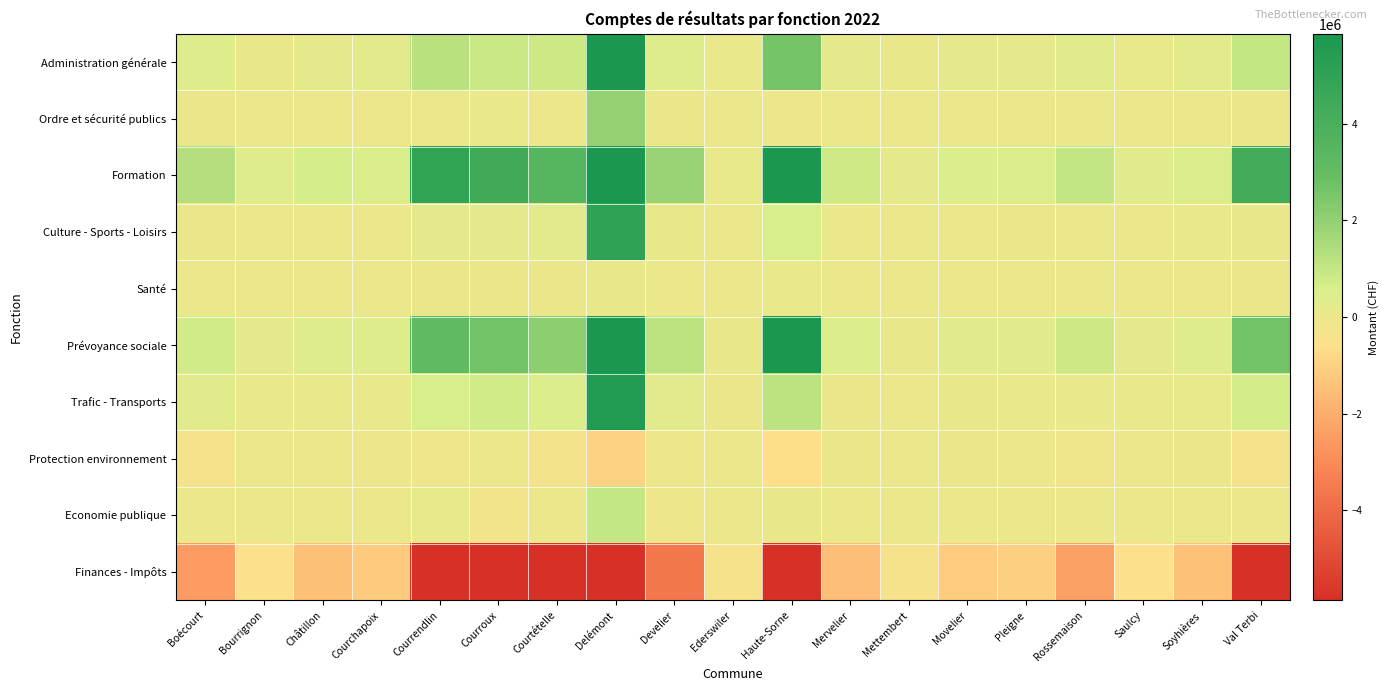

Reading left to right, what are all the values shown in this chart?

Administration générale: Boécourt=367874.2	Bourrignon=78292.6	Châtillon=182665.0	Courchapoix=248860.5	Courrendlin=1215652.6	Courroux=873386.0	Courtételle=841534.6	Delémont=5883723.4	Develier=424935.9	Ederswiler=64376.6	Haute-Sorne=2577332.4	Mervelier=178020.8	Mettembert=71390.6	Movelier=187242.2	Pleigne=167454.4	Rossemaison=316840.2	Saulcy=119012.0	Soyhières=267380.2	Val Terbi=985247.2
Ordre et sécurité publics: Boécourt=33413.9	Bourrignon=1368.7	Châtillon=20286.6	Courchapoix=-23148.5	Courrendlin=-2045.6	Courroux=56421.0	Courtételle=-39218.6	Delémont=1946632.9	Develier=42482.4	Ederswiler=16740.9	Haute-Sorne=-69580.8	Mervelier=6417.2	Mettembert=618.1	Movelier=9491.8	Pleigne=21759.5	Rossemaison=-1725.5	Saulcy=6747.2	Soyhières=-1534.7	Val Terbi=27918.8
Formation: Boécourt=1308218.5	Bourrignon=344557.3	Châtillon=623649.3	Courchapoix=580041.0	Courrendlin=4927294.6	Courroux=4378520.0	Courtételle=3531831.0	Delémont=16340285.8	Develier=1859112.3	Ederswiler=135427.0	Haute-Sorne=9514863.2	Mervelier=787066.1	Mettembert=144939.3	Movelier=537874.4	Pleigne=489261.9	Rossemaison=1019371.2	Saulcy=319243.0	Soyhières=573321.5	Val Terbi=4281903.2
Culture - Sports - Loisirs: Boécourt=26712.3	Bourrignon=11650.0	Châtillon=7042.2	Courchapoix=8211.0	Courrendlin=141192.0	Courroux=223090.0	Courtételle=238751.0	Delémont=5017183.7	Develier=80755.8	Ederswiler=0.0	Haute-Sorne=615835.6	Mervelier=17317.9	Mettembert=2284.7	Movelier=8719.5	Pleigne=36553.7	Rossemaison=18640.3	Saulcy=22869.1	Soyhières=50662.5	Val Terbi=83704.9
Santé: Boécourt=5002.9	Bourrignon=3624.1	Châtillon=3710.6	Courchapoix=2376.3	Courrendlin=33205.1	Courroux=23284.0	Courtételle=26113.8	Delémont=92744.0	Develier=11106.6	Ederswiler=1596.4	Haute-Sorne=59301.4	Mervelier=5713.7	Mettembert=1192.3	Movelier=2425.1	Pleigne=3367.8	Rossemaison=4876.1	Saulcy=2734.7	Soyhières=3293.8	Val Terbi=29772.8
Prévoyance sociale: Boécourt=747980.2	Bourrignon=205279.9	Châtillon=379104.4	Courchapoix=390518.1	Courrendlin=3116498.1	Courroux=2669577.0	Courtételle=2109412.3	Delémont=10410699.9	Develier=1160971.4	Ederswiler=87867.8	Haute-Sorne=5830857.1	Mervelier=461211.6	Mettembert=89787.8	Movelier=306477.5	Pleigne=288327.4	Rossemaison=840991.0	Saulcy=197429.5	Soyhières=376256.0	Val Terbi=2661484.6
Trafic - Transports: Boécourt=315301.9	Bourrignon=57418.8	Châtillon=47225.8	Courchapoix=46134.2	Courrendlin=596903.4	Courroux=766282.0	Courtételle=470309.9	Delémont=5574243.4	Develier=263161.9	Ederswiler=29986.7	Haute-Sorne=1150066.4	Mervelier=41290.5	Mettembert=5926.6	Movelier=75517.2	Pleigne=49579.7	Rossemaison=56224.7	Saulcy=52789.6	Soyhières=123527.1	Val Terbi=663548.2
Protection environnement: Boécourt=-322300.6	Bourrignon=-6403.8	Châtillon=-29710.6	Courchapoix=-68053.0	Courrendlin=-119069.9	Courroux=-10229.0	Courtételle=-234495.4	Delémont=-984166.7	Develier=-81805.7	Ederswiler=1328.7	Haute-Sorne=-605585.8	Mervelier=23697.7	Mettembert=-644.4	Movelier=26514.9	Pleigne=-34845.3	Rossemaison=-170704.0	Saulcy=-35536.7	Soyhières=38569.7	Val Terbi=-342980.4
Economie publique: Boécourt=4270.9	Bourrignon=1348.0	Châtillon=3401.9	Courchapoix=17442.5	Courrendlin=117217.2	Courroux=-223257.0	Courtételle=-7307.1	Delémont=978700.6	Develier=-49759.2	Ederswiler=2329.2	Haute-Sorne=69358.4	Mervelier=-16390.0	Mettembert=-6266.9	Movelier=-10780.6	Pleigne=-8358.5	Rossemaison=-5180.7	Saulcy=-488.8	Soyhières=-3762.4	Val Terbi=9192.5
Finances - Impôts: Boécourt=-2491723.0	Bourrignon=-496337.1	Châtillon=-1473485.6	Courchapoix=-1147486.1	Courrendlin=-10026847.6	Courroux=-8884109.0	Courtételle=-6936931.5	Delémont=-45260047.0	Develier=-3597748.0	Ederswiler=-344754.4	Haute-Sorne=-19142447.9	Mervelier=-1504345.5	Mettembert=-336561.8	Movelier=-1143482.0	Pleigne=-1013100.7	Rossemaison=-2348805.3	Saulcy=-592316.6	Soyhières=-1427713.7	Val Terbi=-8399791.9